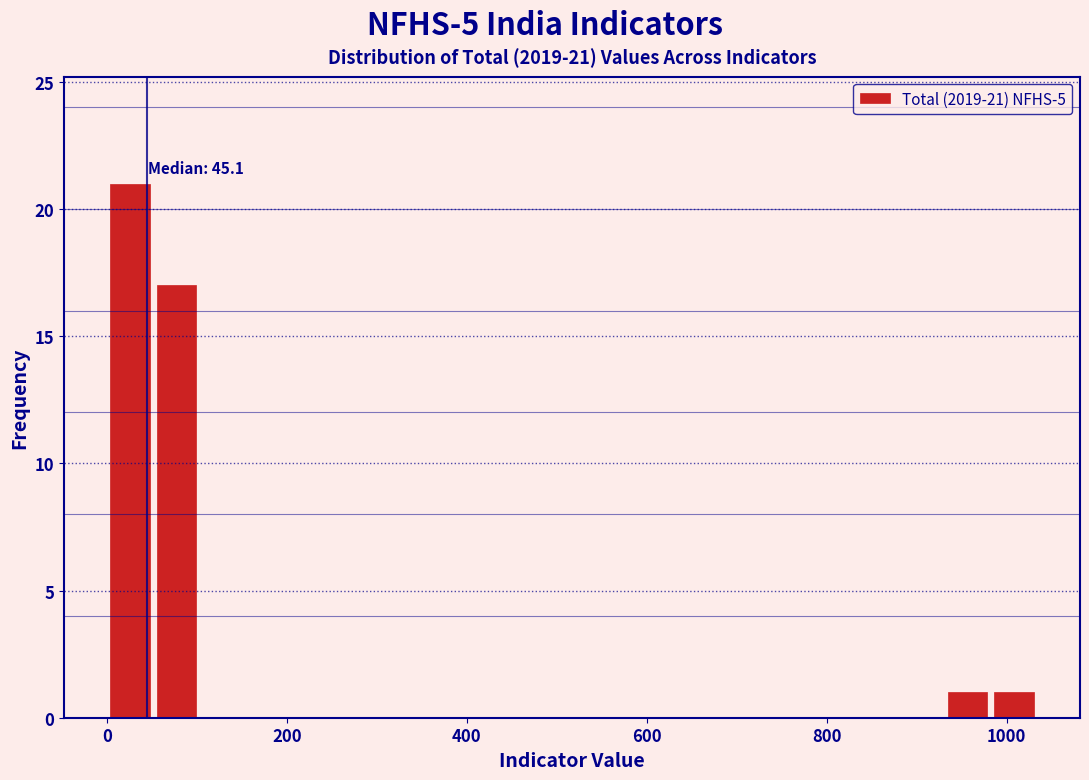

Around what value on the x-axis is the tallest bar? Give the approximate position of its centre, as read against the axis.

20